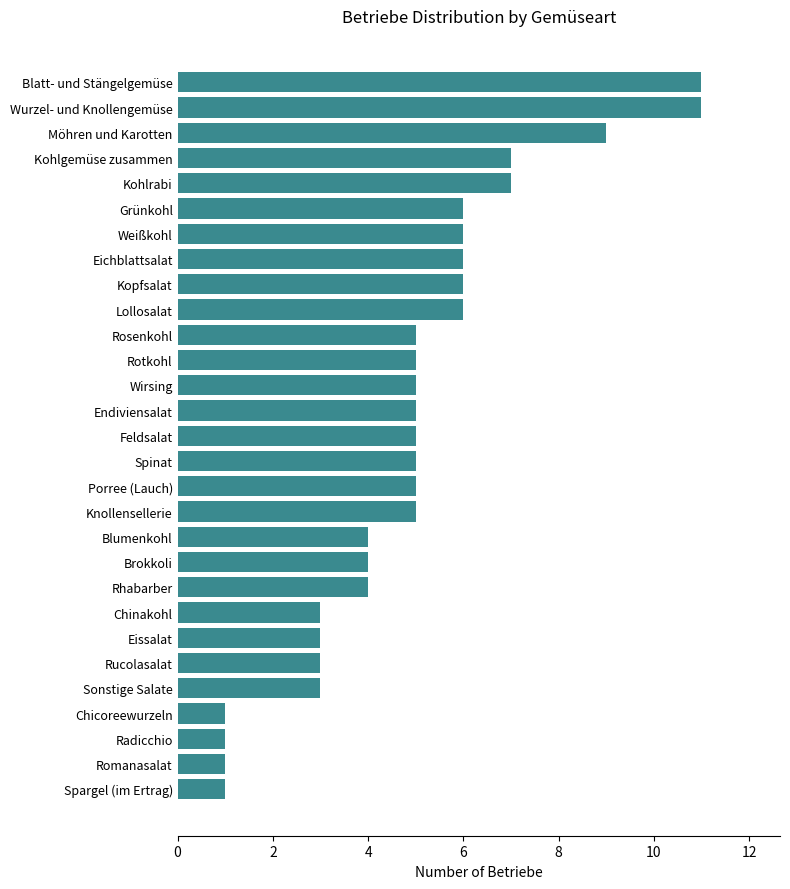

Are the bars horizontal?

Yes